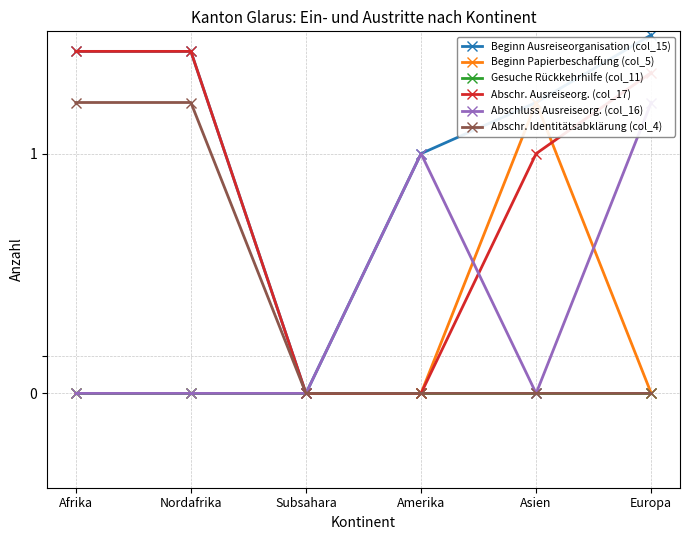

How many data points in Abschr. Ausreiseorg. (col_17) are above 3?

2